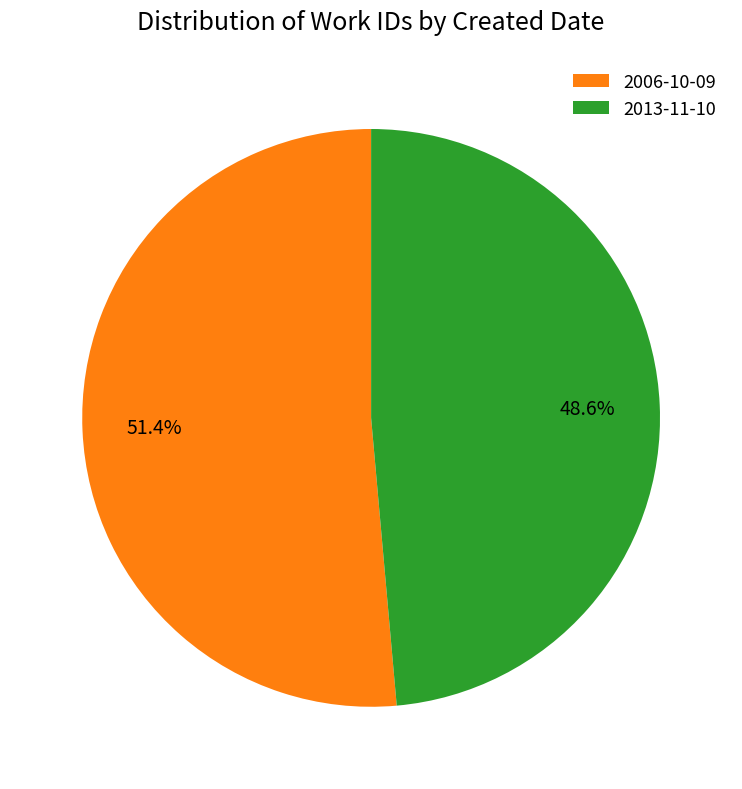

What percentage do 2013-11-10 and 2006-10-09 together represent?

100.0%